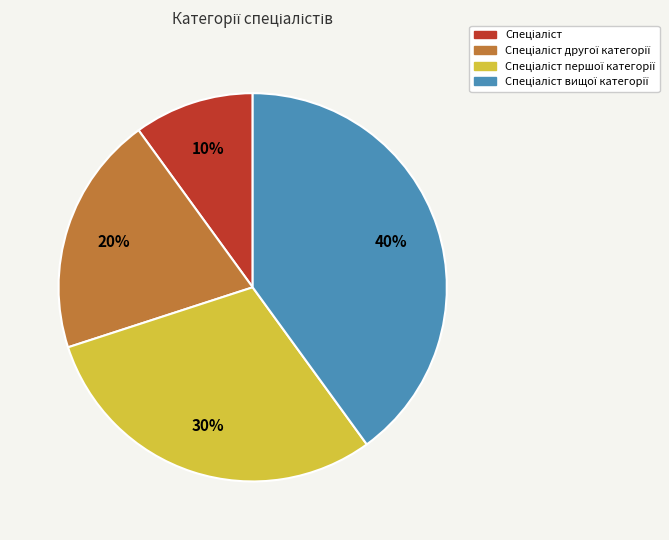

Is there any slice that represents more than half of the pie?

No